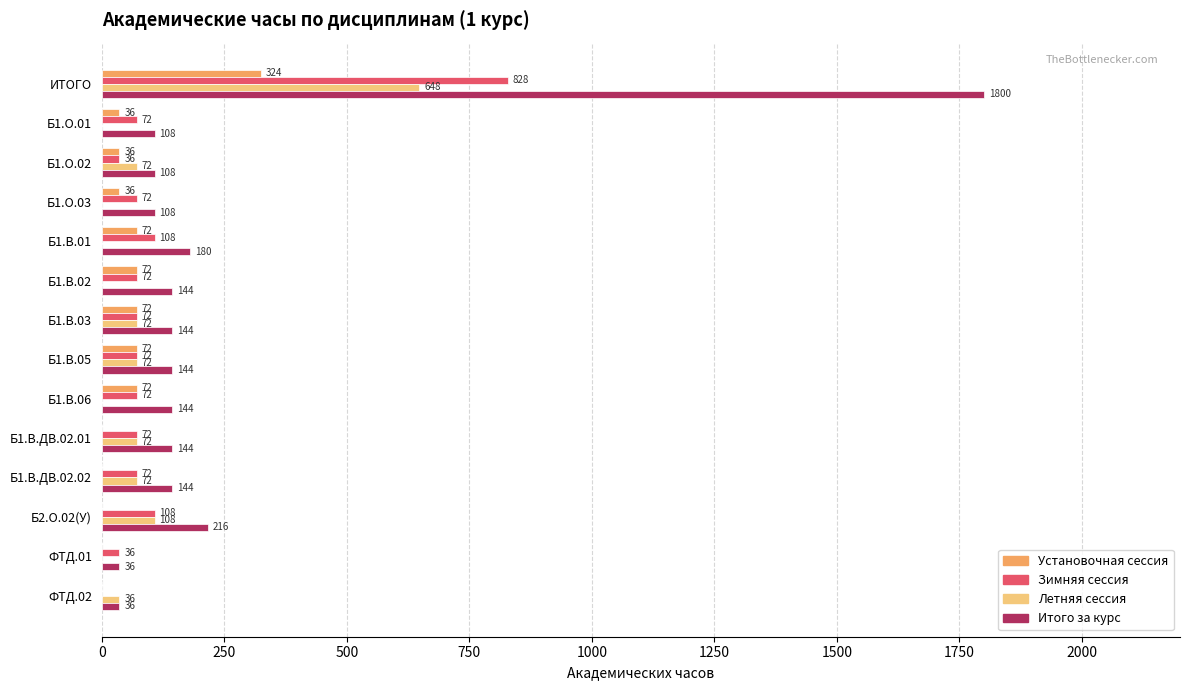

Which series changed the most between Б1.В.06 and ФТД.02?

Итого за курс